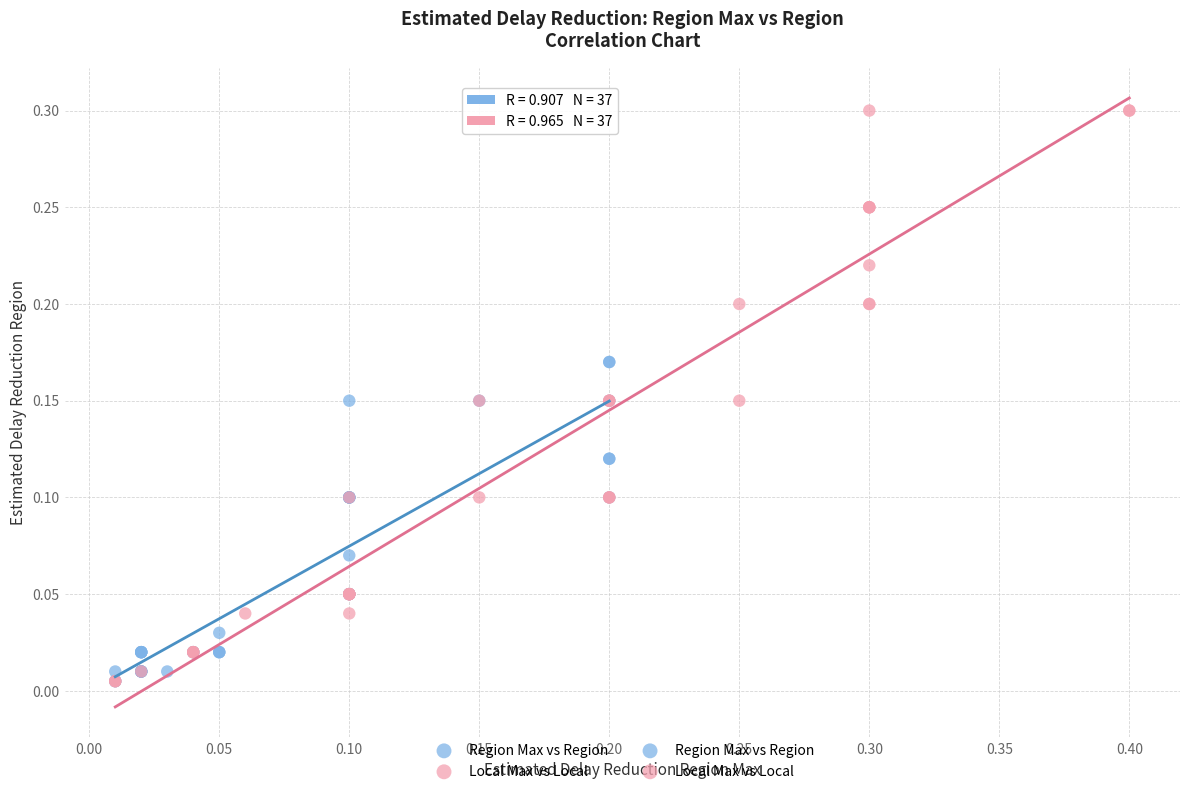

Which series has the largest Y range (max minus min)?

Local Max vs Local